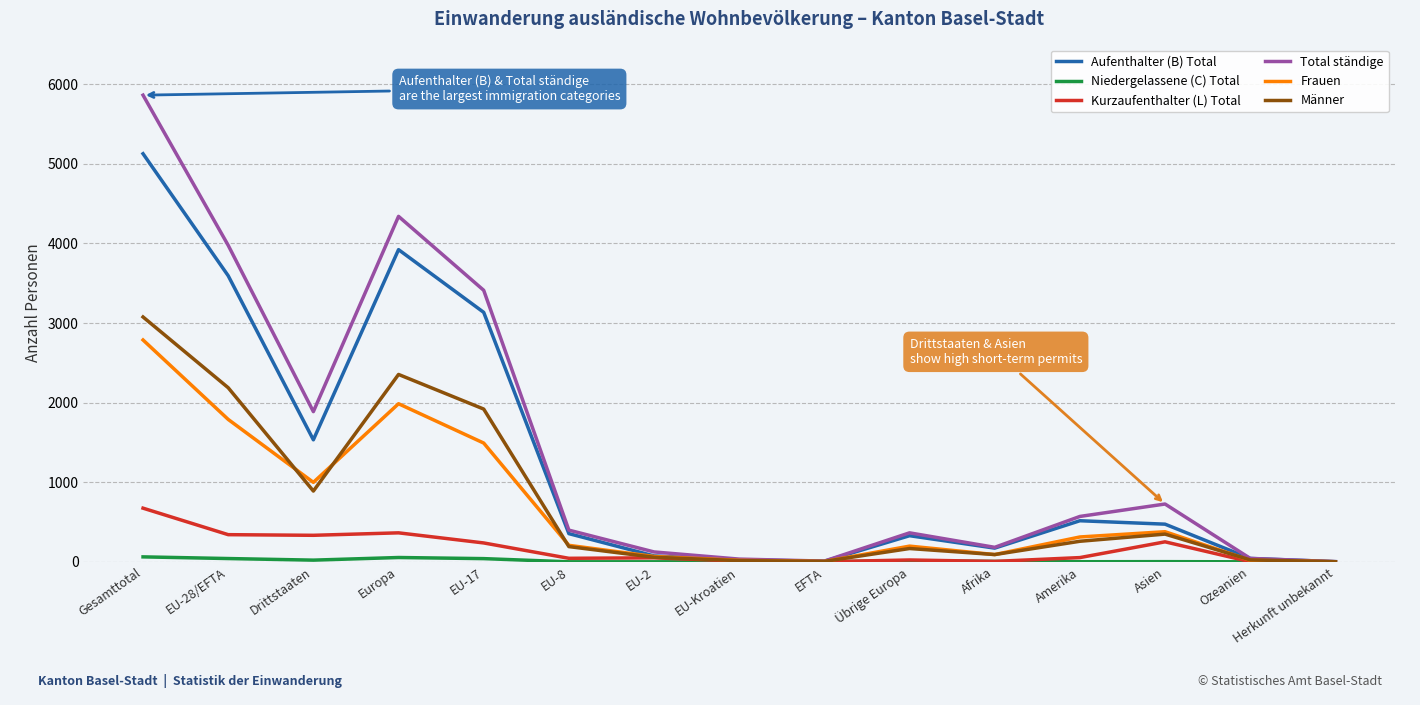

At which category is the sum across all series the highest?

Gesamttotal